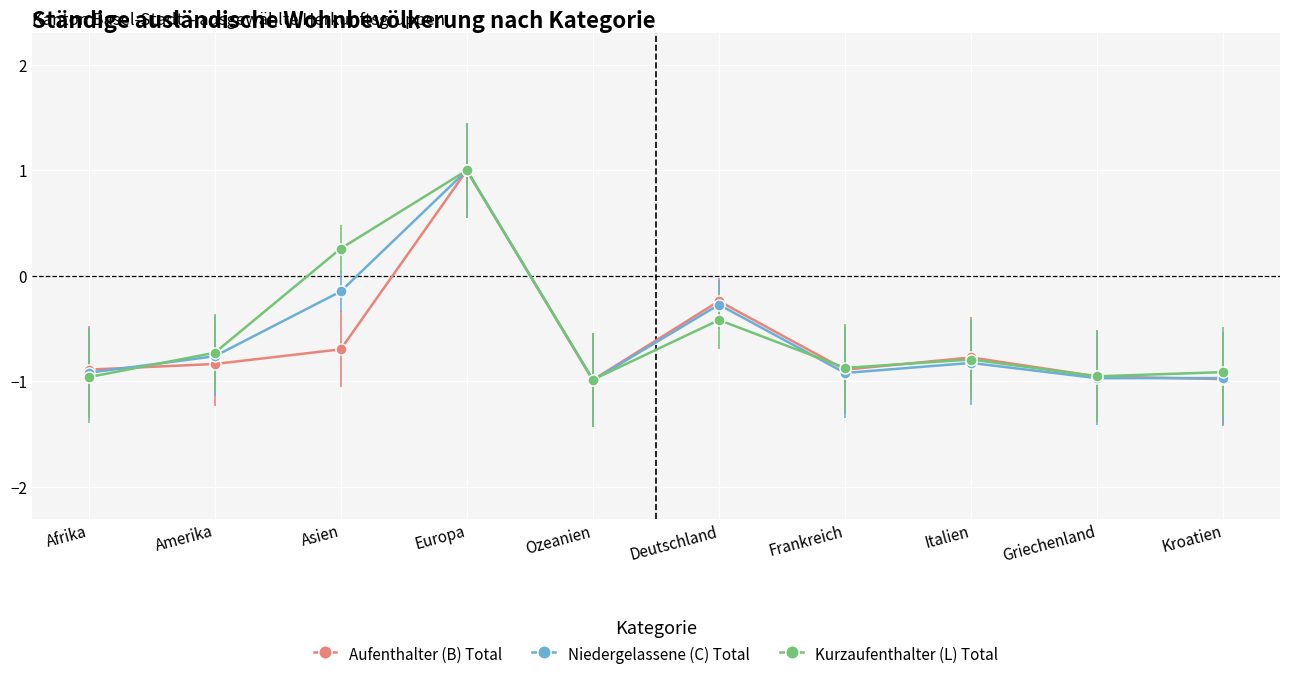

What is the highest value of the Aufenthalter (B) Total series?

1.0